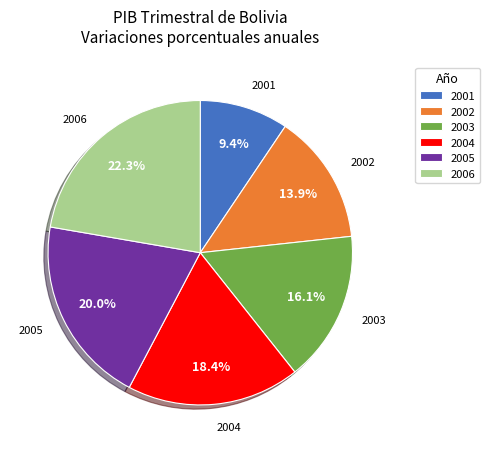

Which category has the smallest portion of the pie?

2001